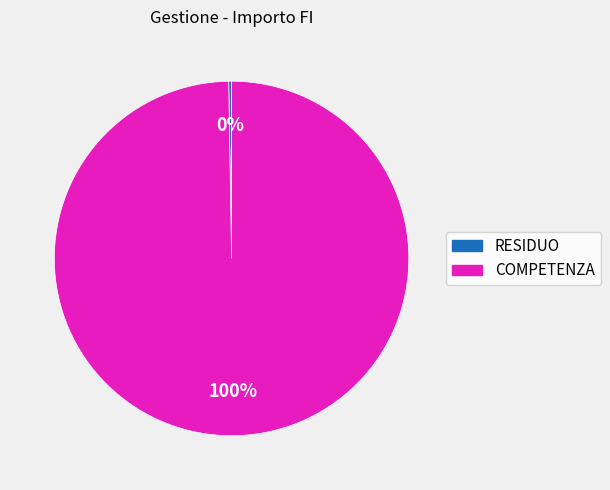

What is the largest slice in the pie chart?

COMPETENZA